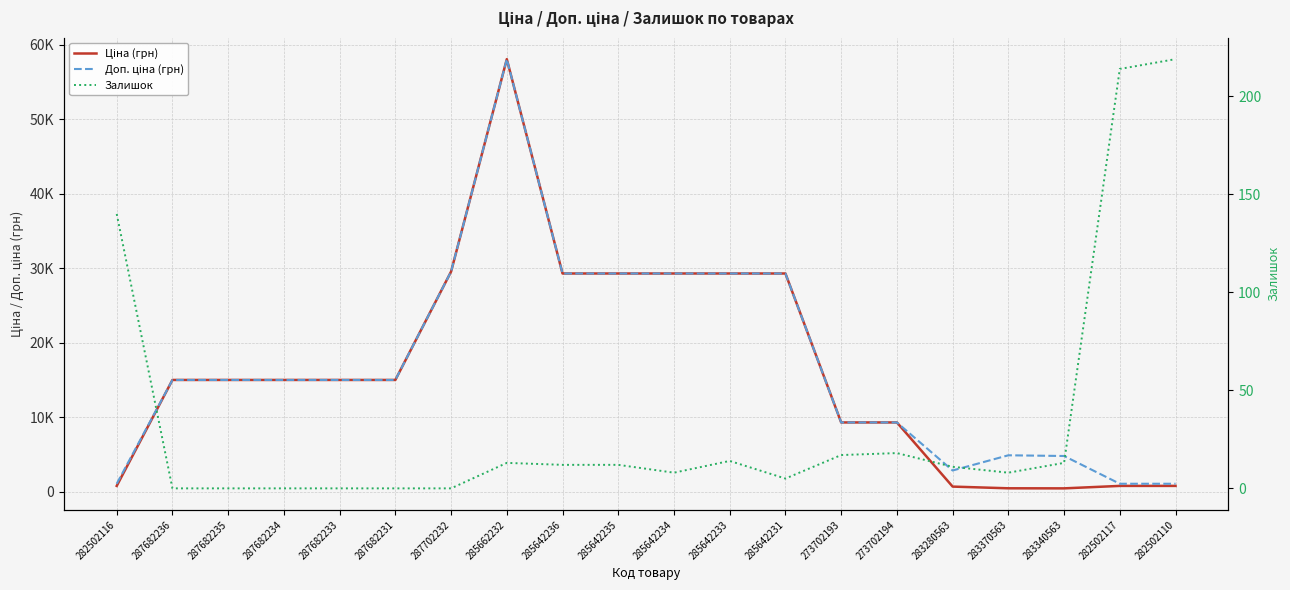

What is the difference between the second highest and minimum values in the Залишок series?

214.0